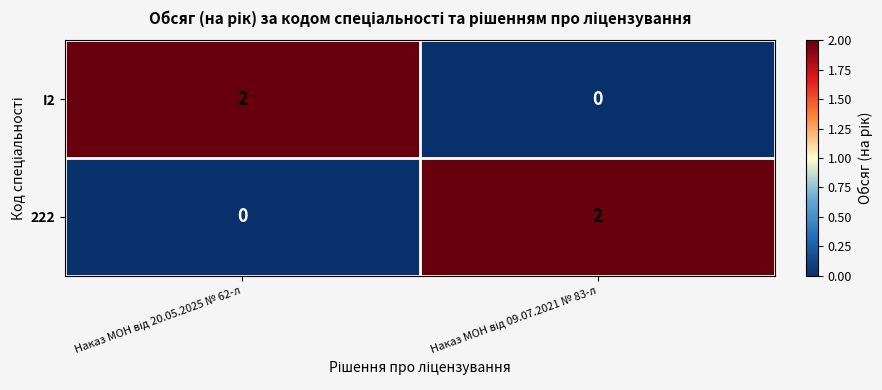

How many data points in I2 are less than 2?

1